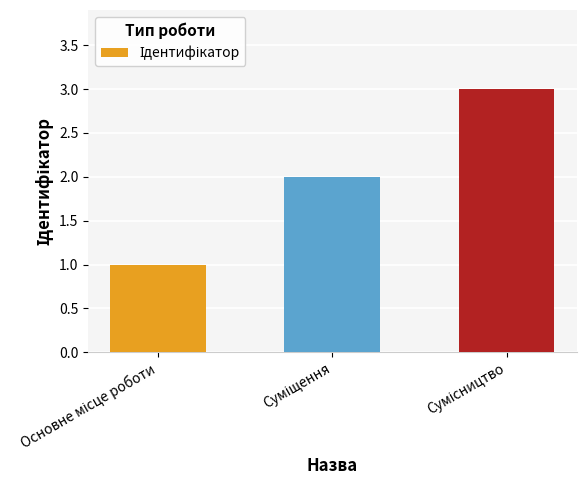

What is the greatest value displayed?

3